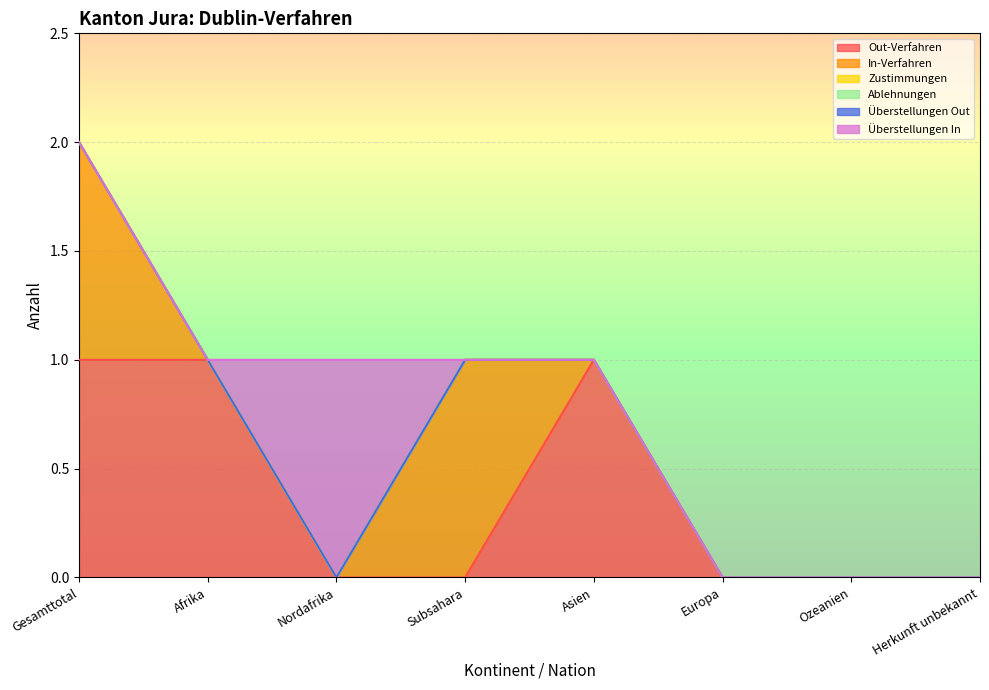

How many lines are shown in the chart?

6